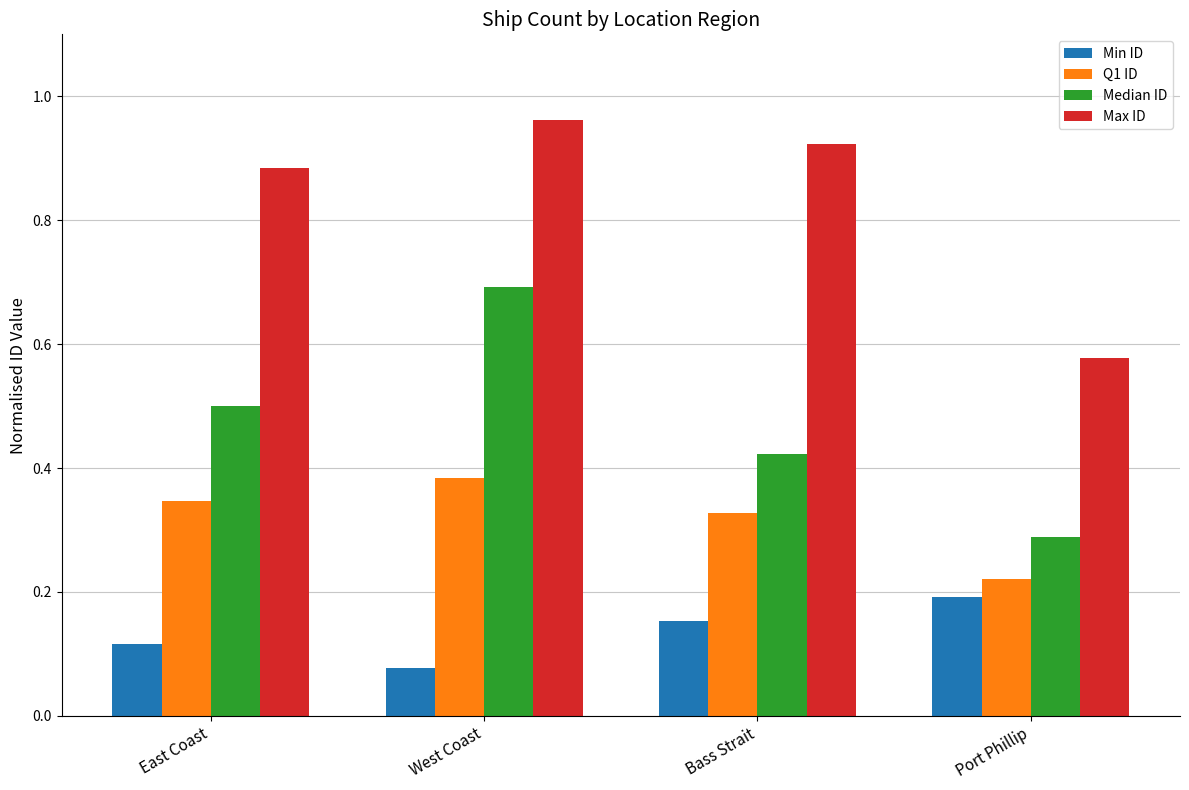

True or false: Max ID has a value of 1.5 at East Coast.

False